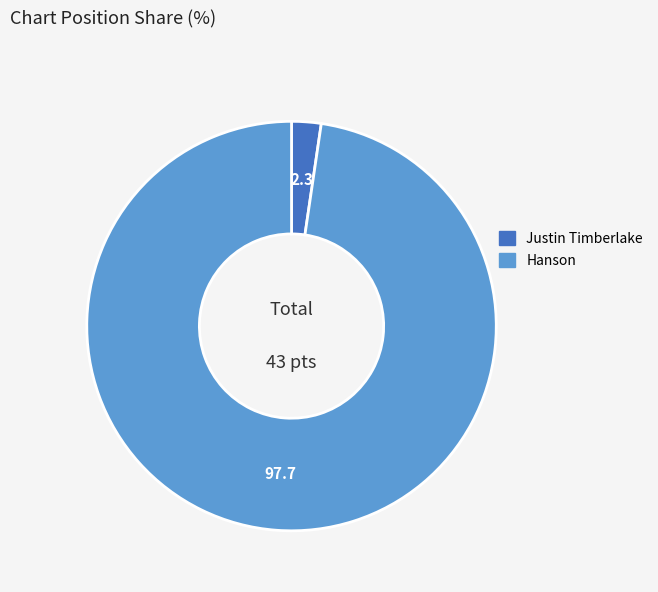

Which category accounts for the majority?

Hanson